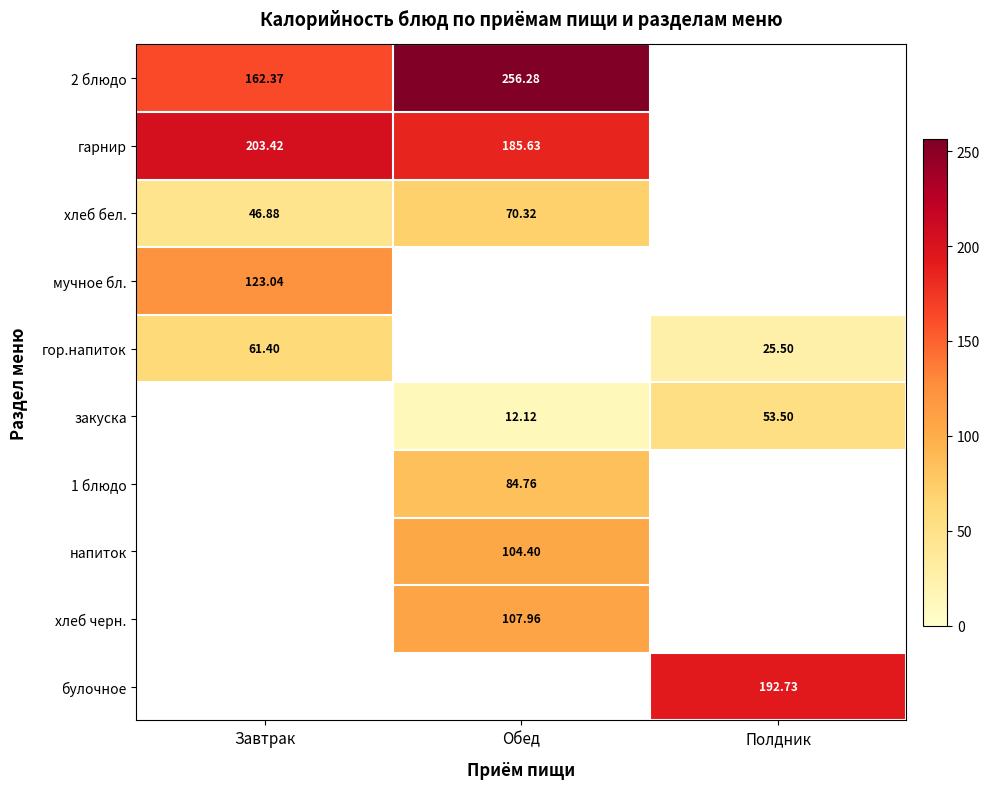

What is the minimum value shown in the chart?

12.1